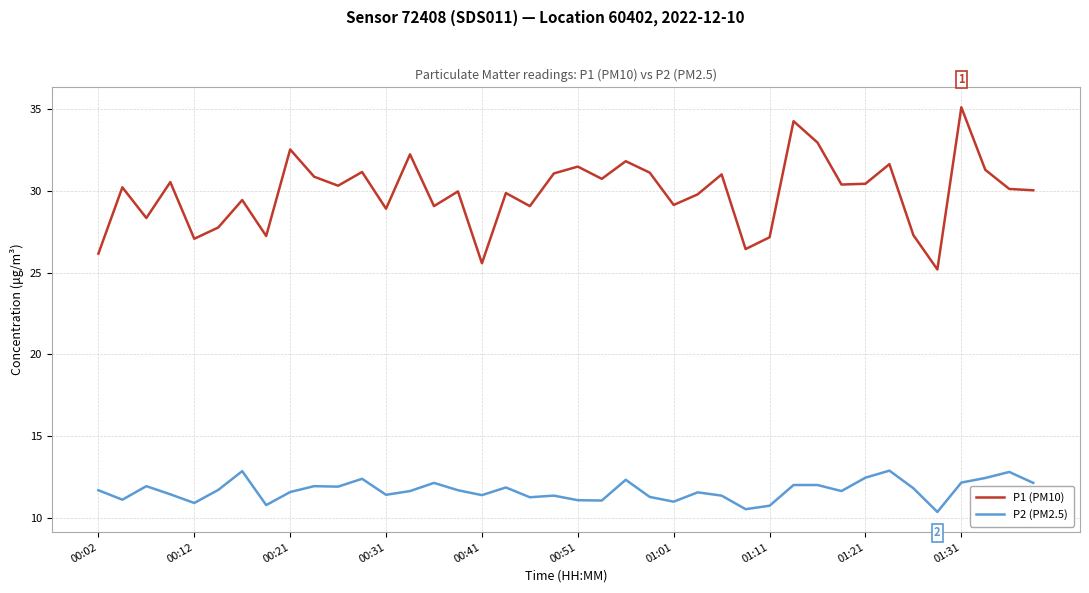

Which series has the largest total across all categories?

P1 (PM10)